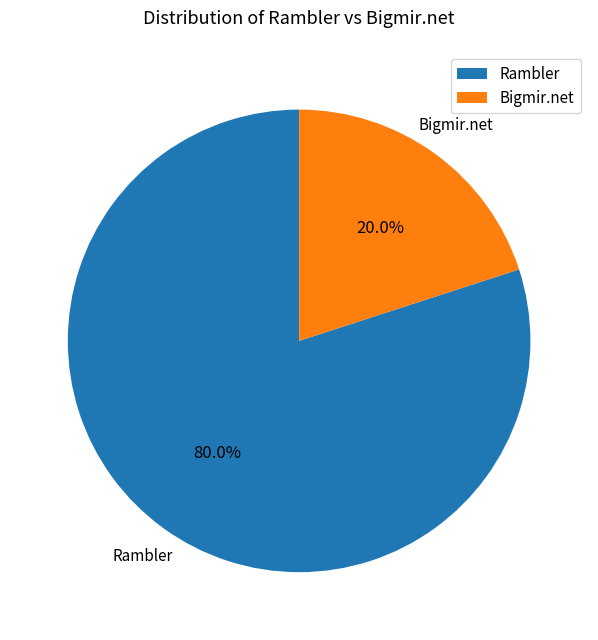

Do Bigmir.net and Rambler together represent more than half of the pie?

Yes